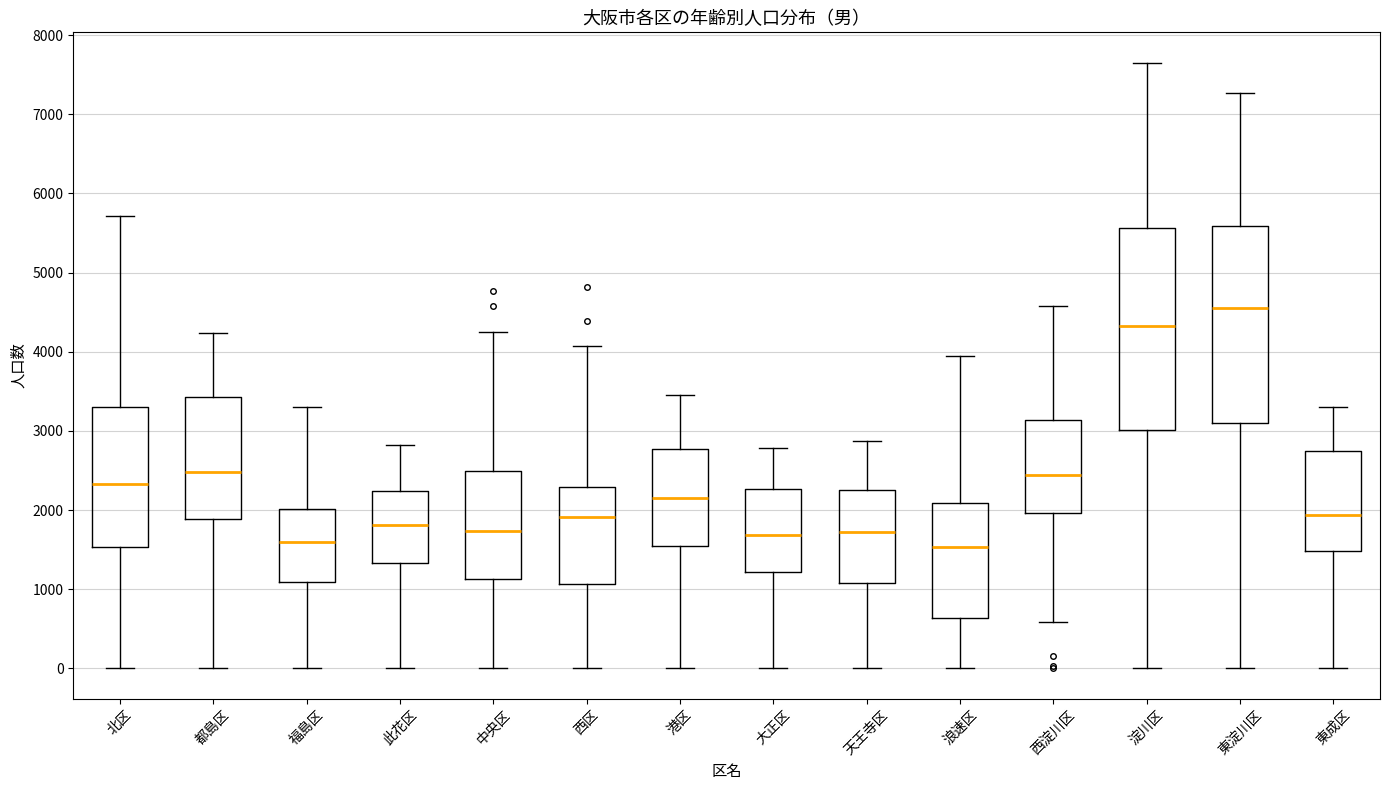

Where is the upper edge of the box for 福島区 on the y-axis? The values are not printed on the chart, so give them approximately, as read against the axis.

2000